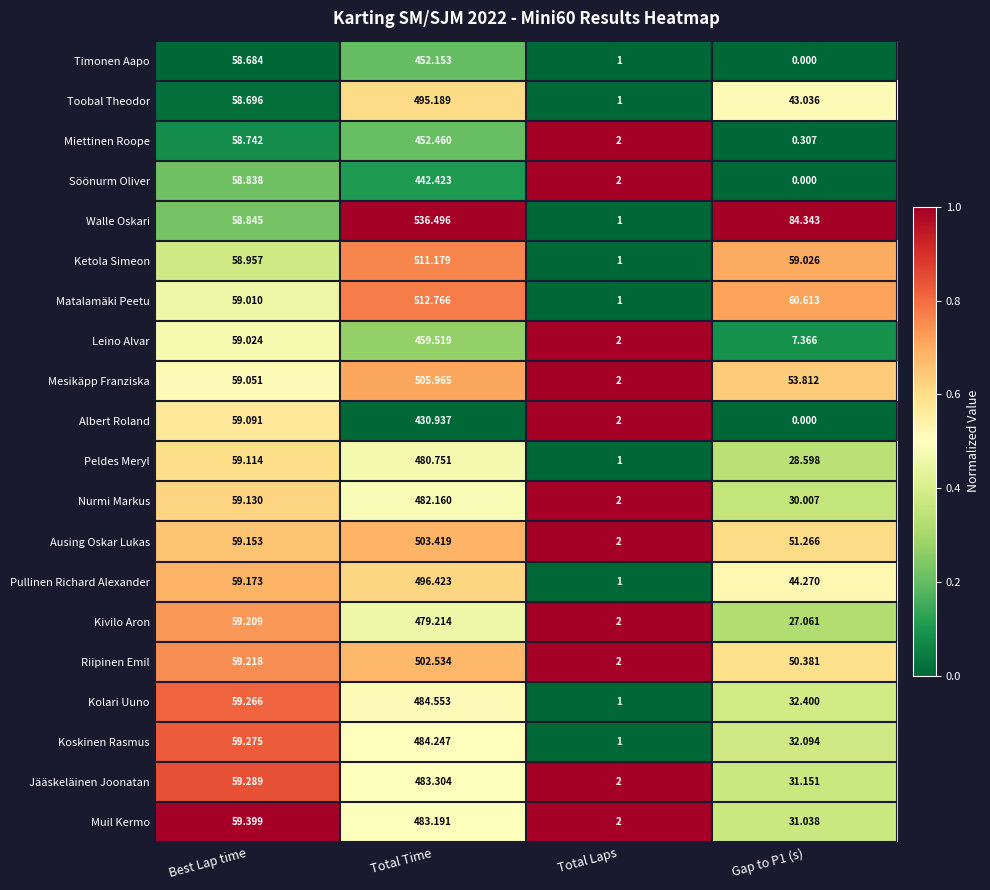

What is the total value across all series at Total Time?

9678.9